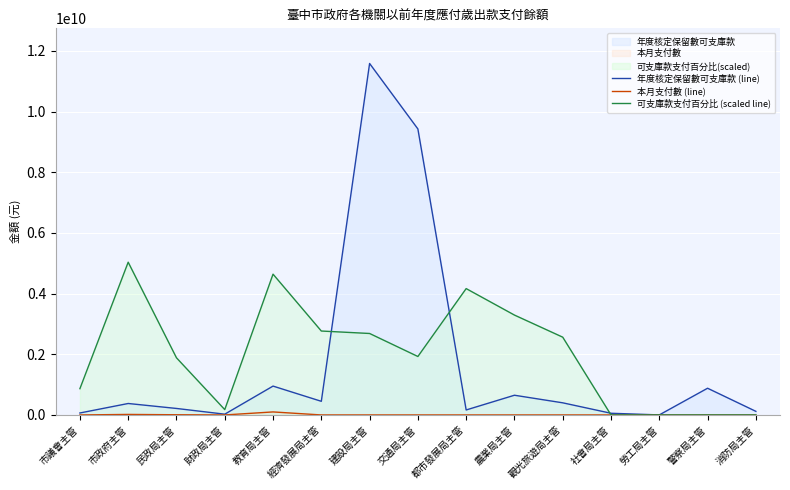

How many categories are shown in the chart?

15